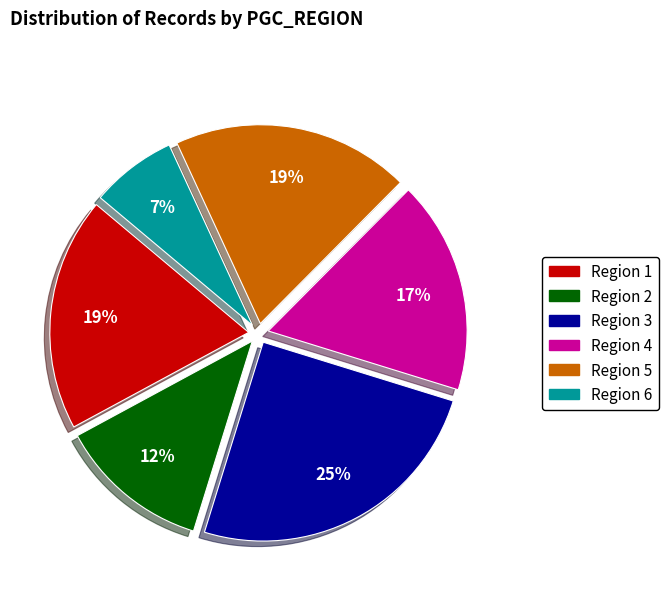

To the nearest percent, what is the difference between the largest and smallest slice percentages?

18%